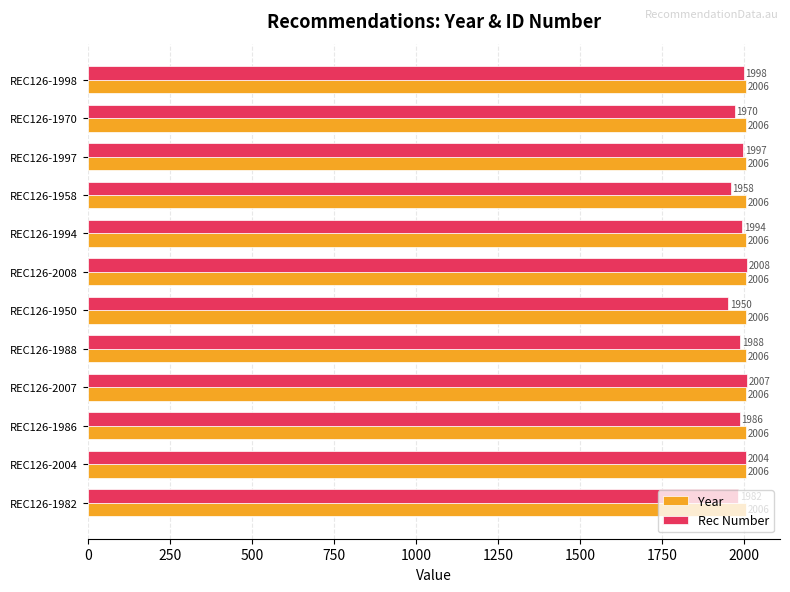

What is the difference between the second highest and second lowest values in the Rec Number series?

49